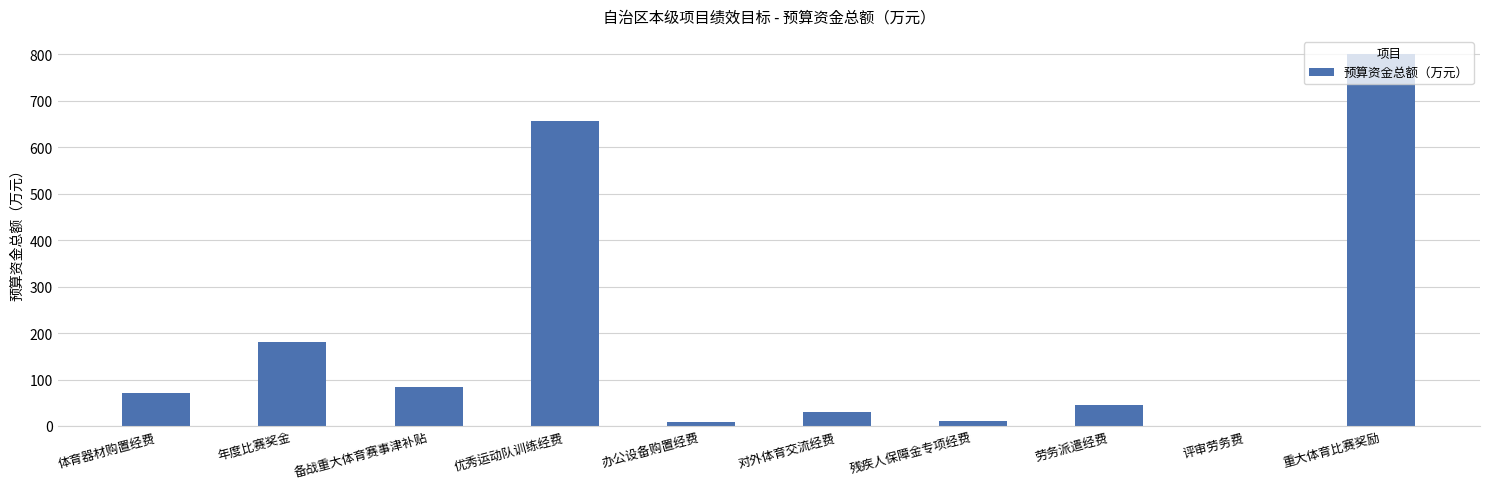

What is the ratio of the value at 年度比赛奖金 to the value at 体育器材购置经费?

2.5